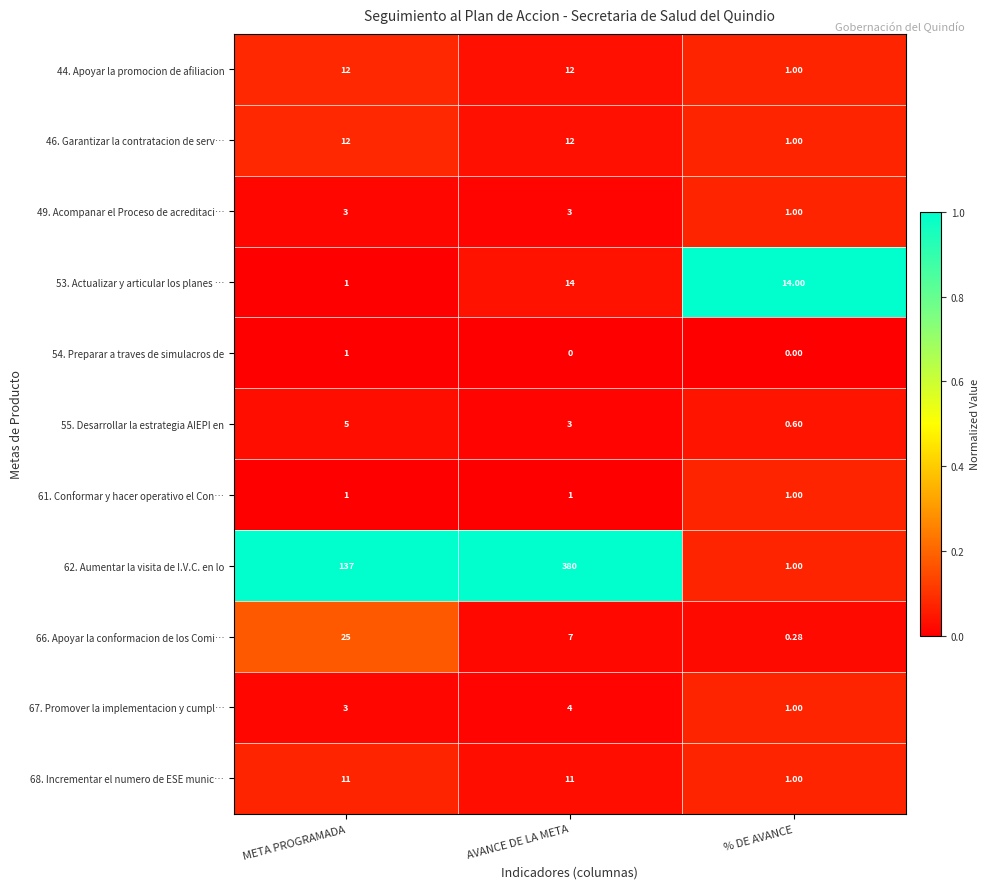

At which label does 62. Aumentar la visita de I.V.C. en lo reach its peak?

AVANCE DE LA META